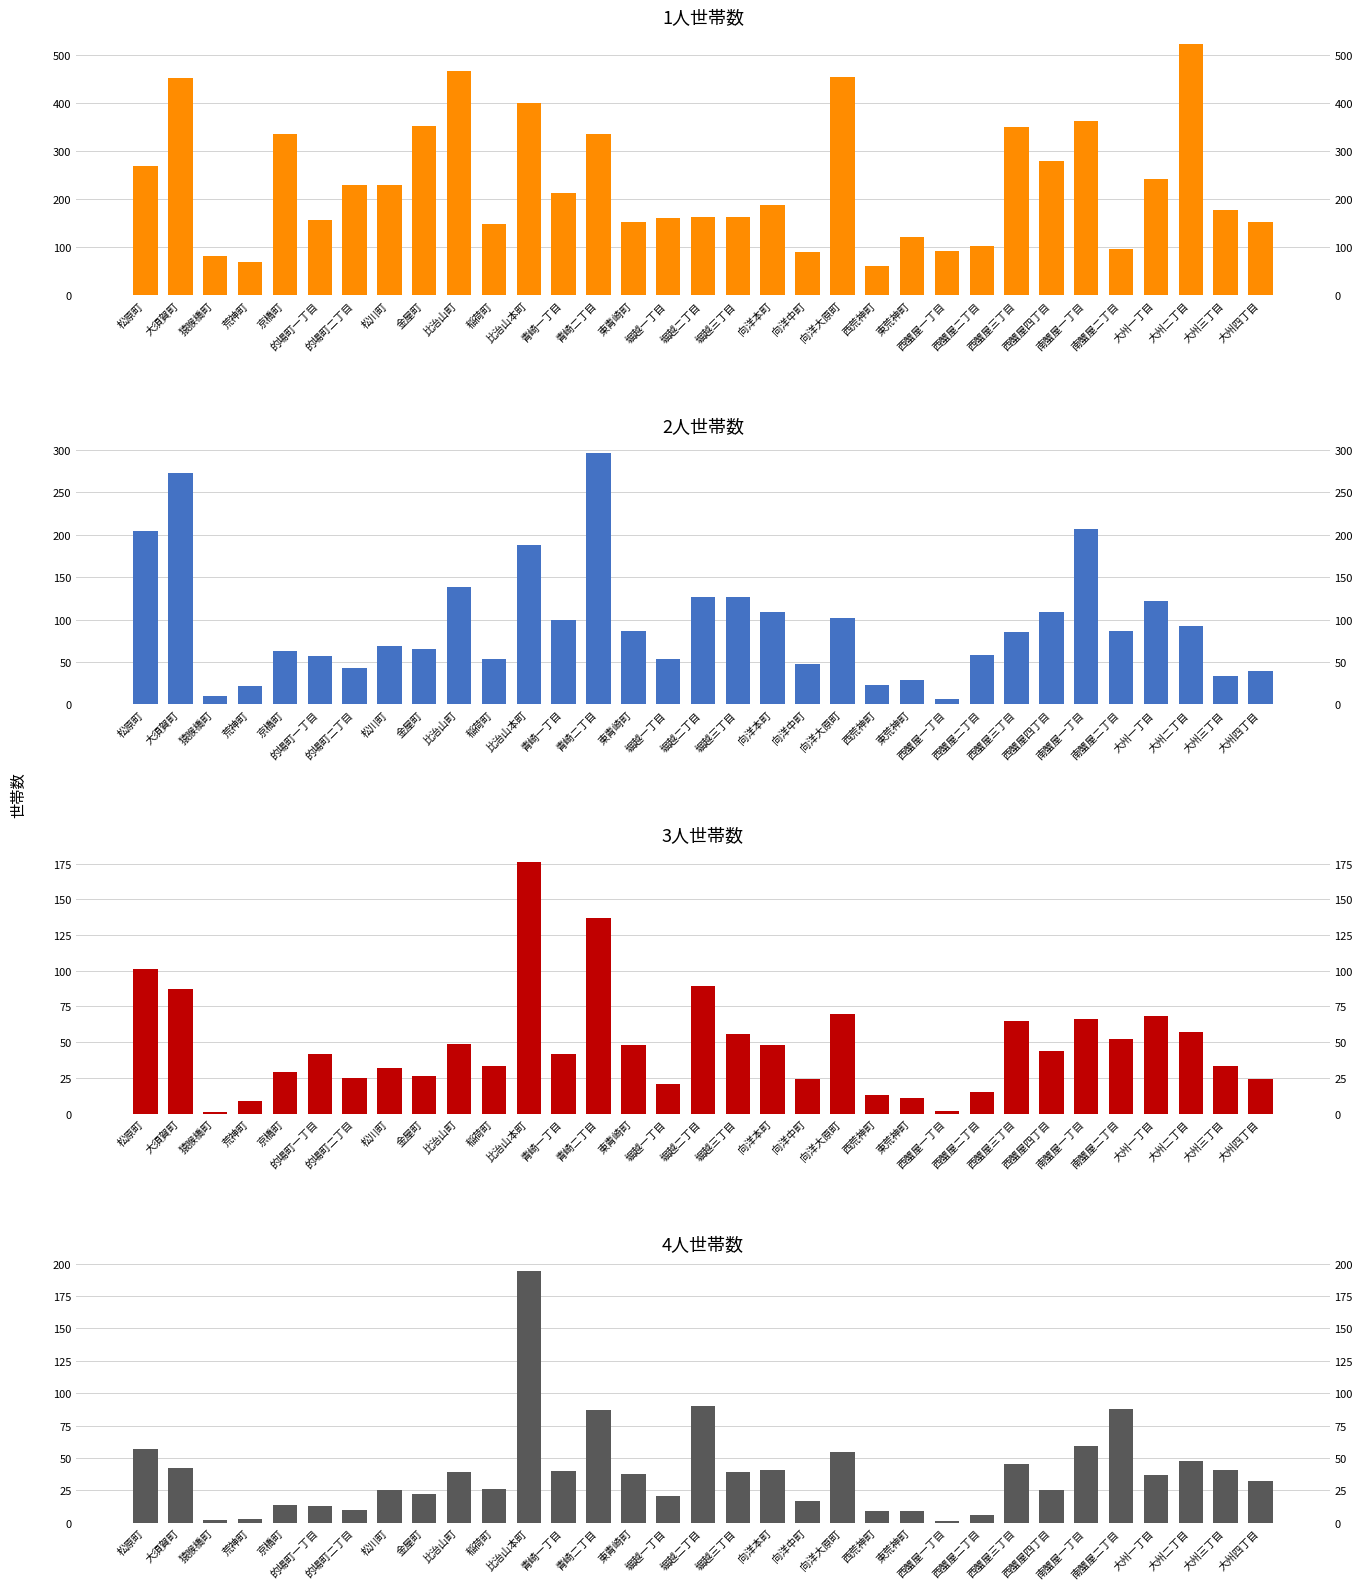

What is the total value across all series at 堀越三丁目?

385